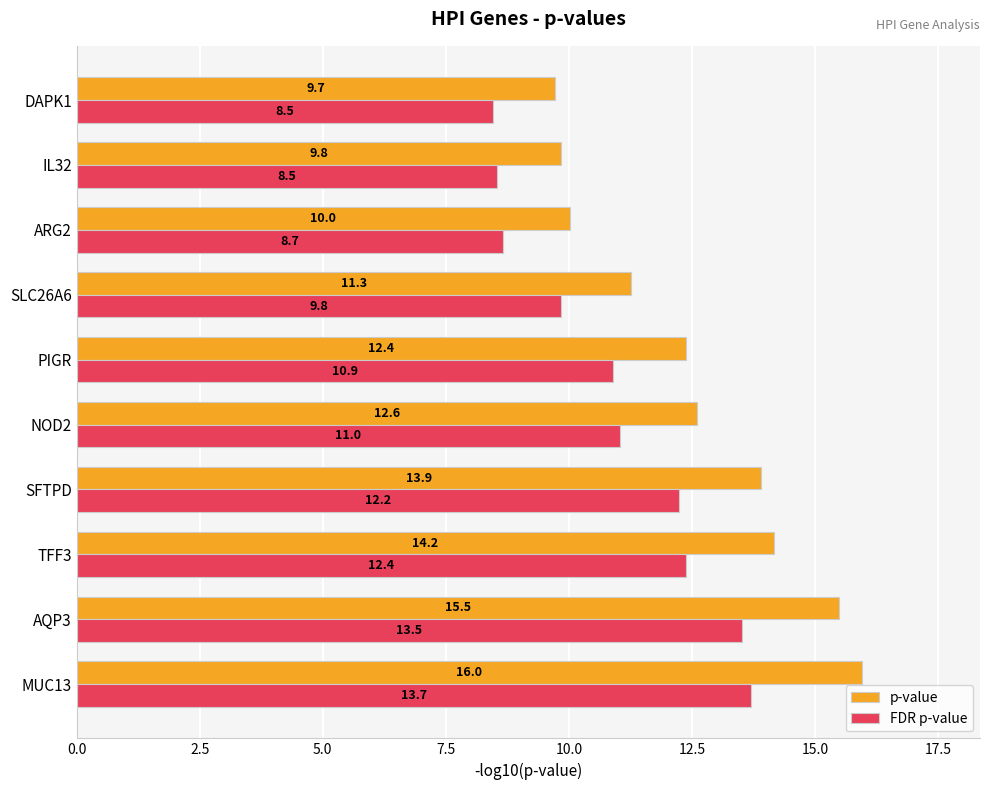

The p-value series shows 12.4 at PIGR. True or false?

True